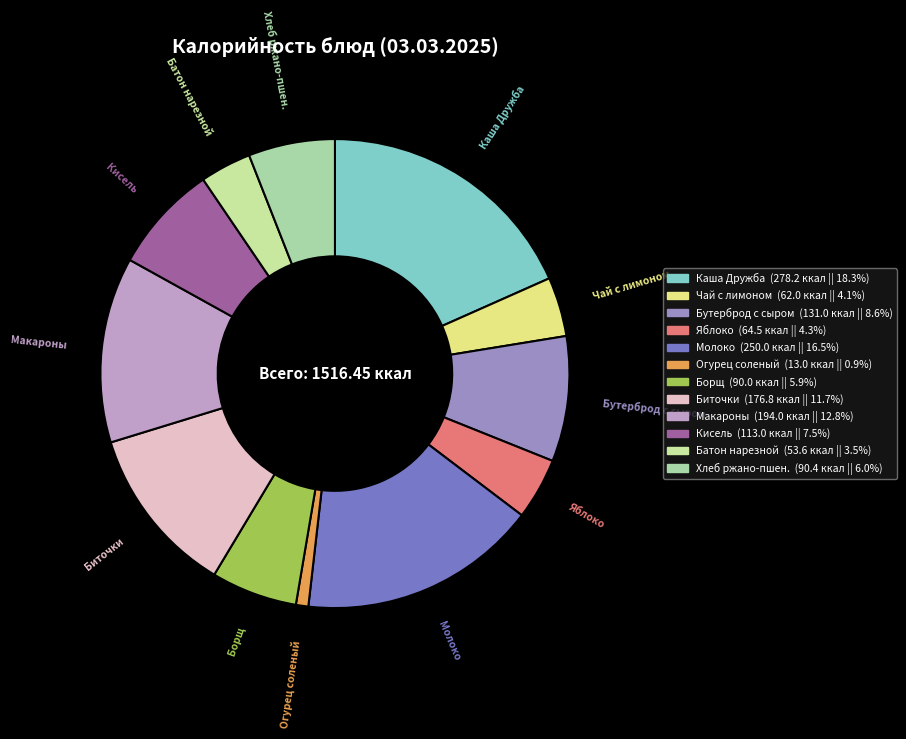

Which category has the biggest portion of the pie?

Каша Дружба